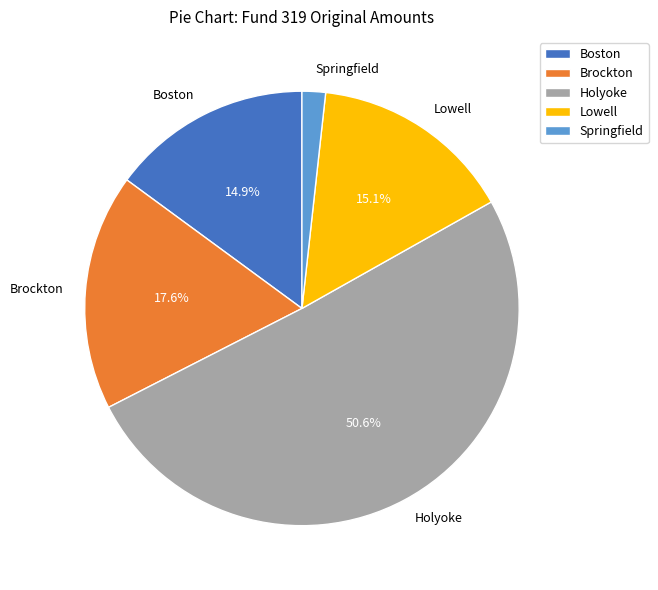

What is the ratio of the value at Holyoke to the value at Lowell?

3.4